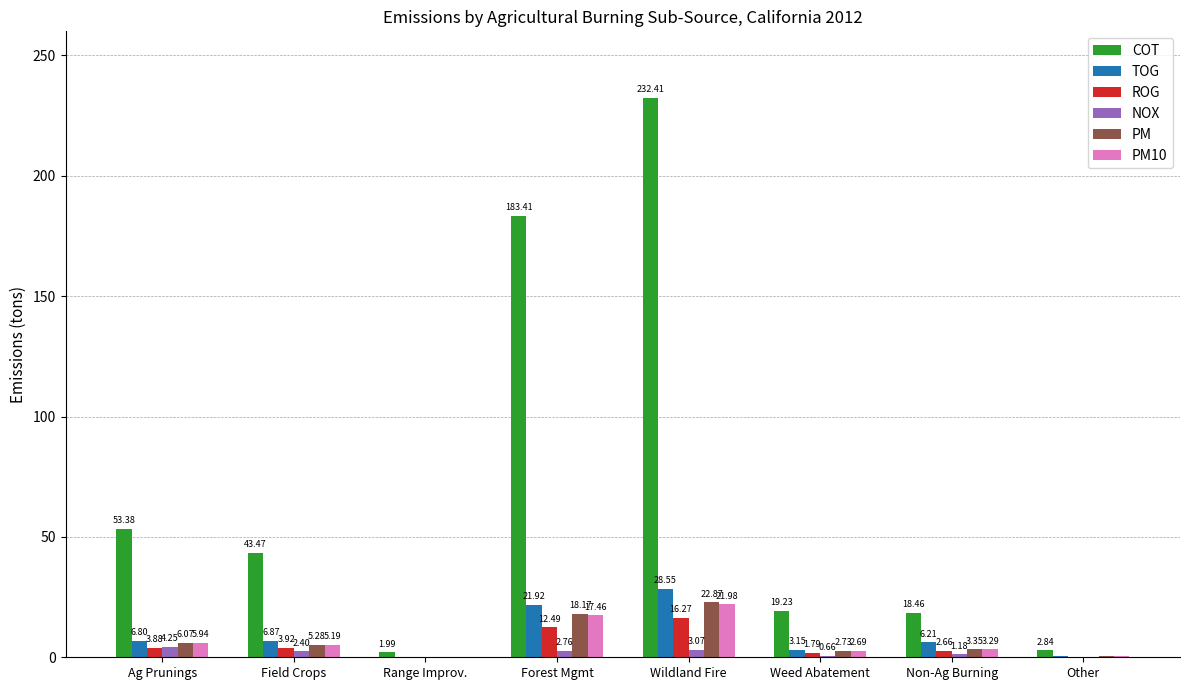

Which series has the largest total across all categories?

COT